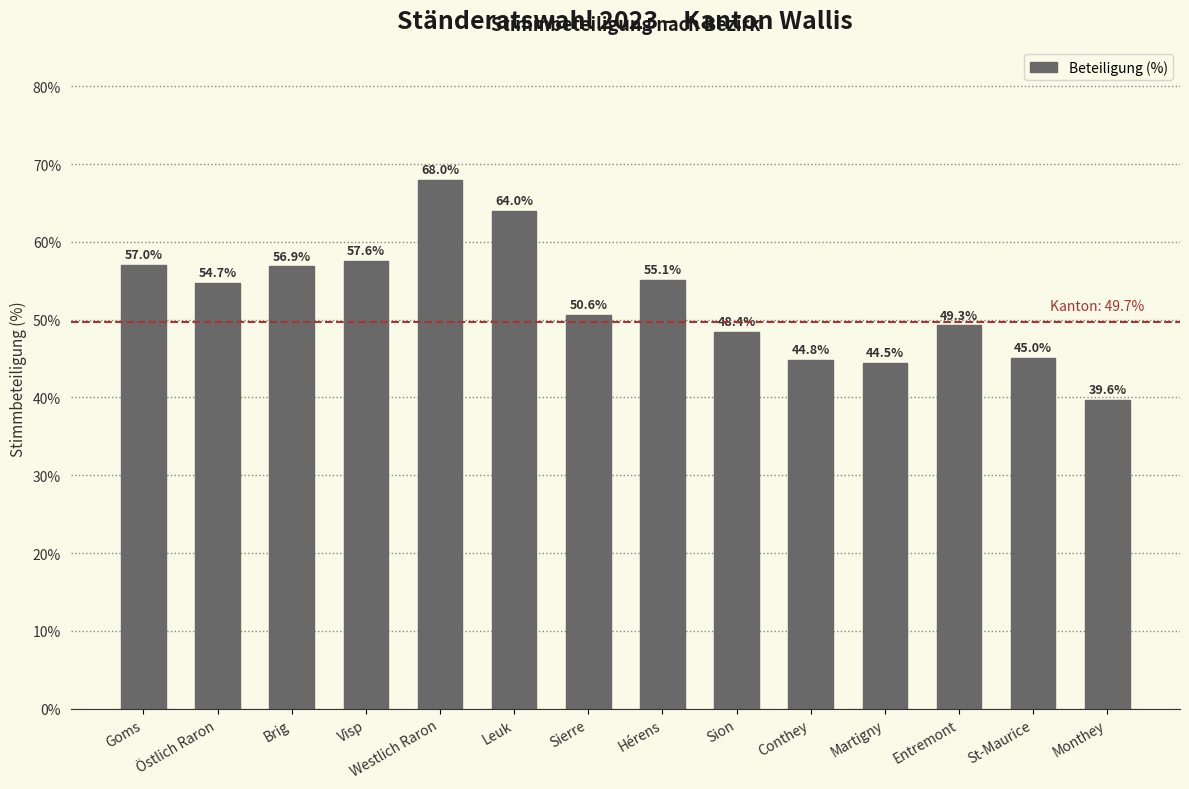

Which label corresponds to the largest value in the chart?

Westlich Raron